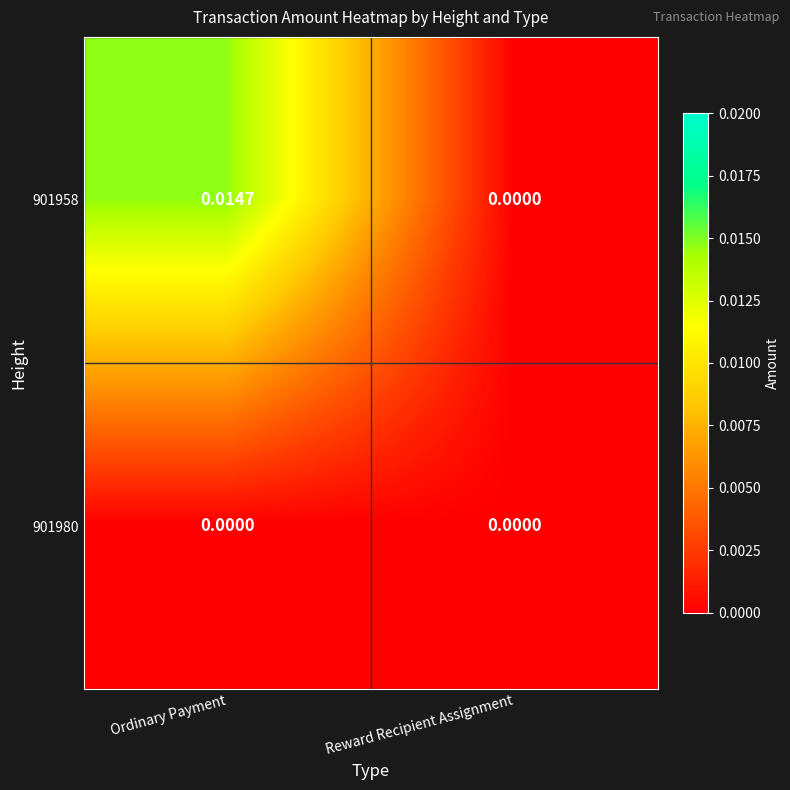

At which label is 901958 closest to 0?

Reward Recipient Assignment